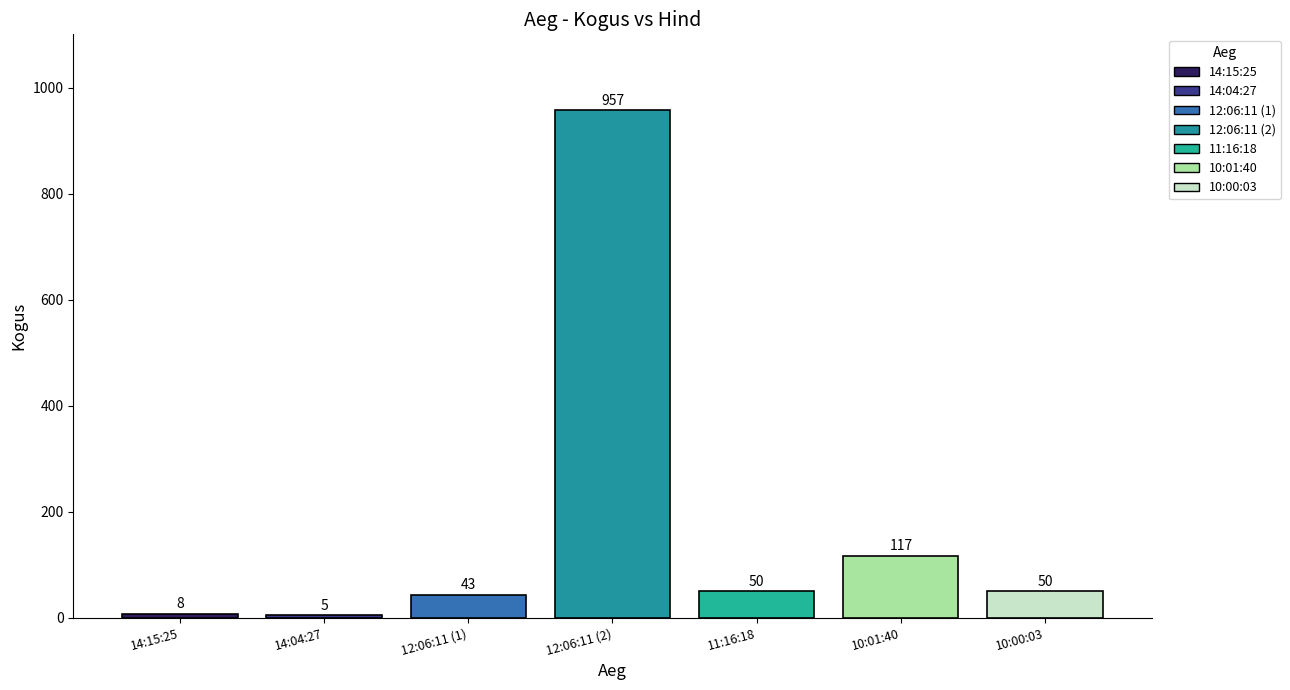

What is the ratio of the value at 11:16:18 to the value at 12:06:11 (1)?

1.2